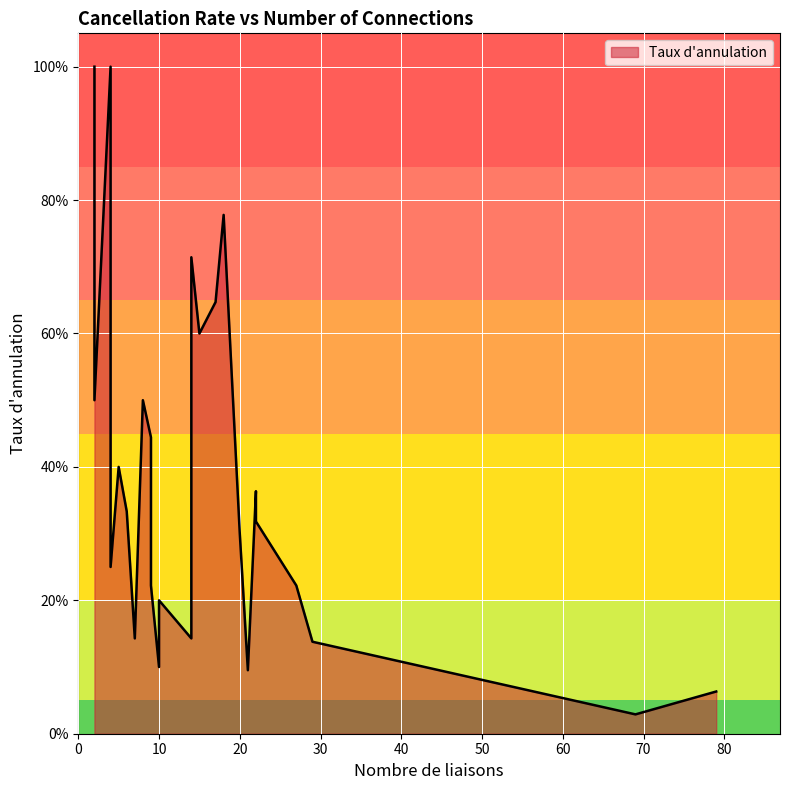

The chart shows a value of 0.6 at 17. True or false?

True